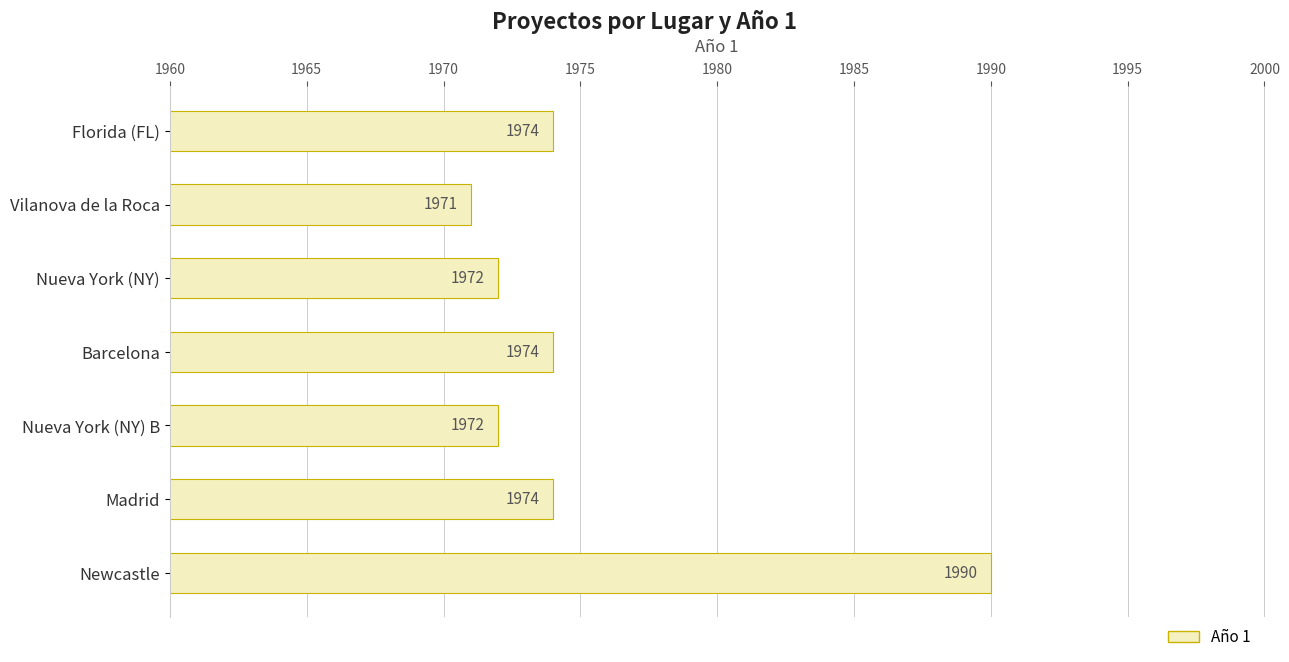

Approximately how many times larger is the value at Newcastle compared to Nueva York (NY) B?

1.0